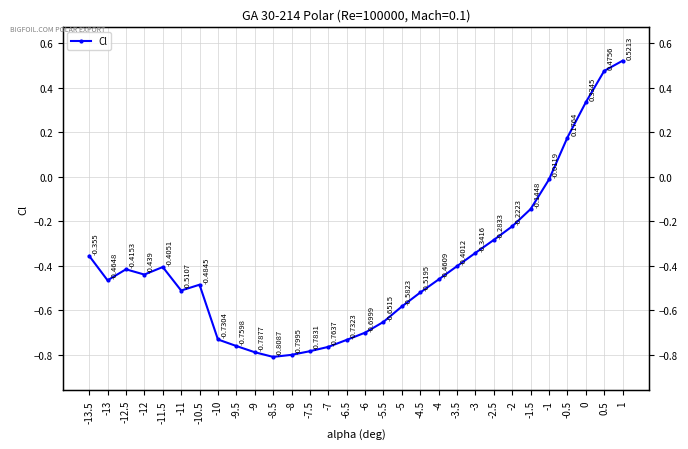

At which category does the chart reach its minimum across all series?

-8.5